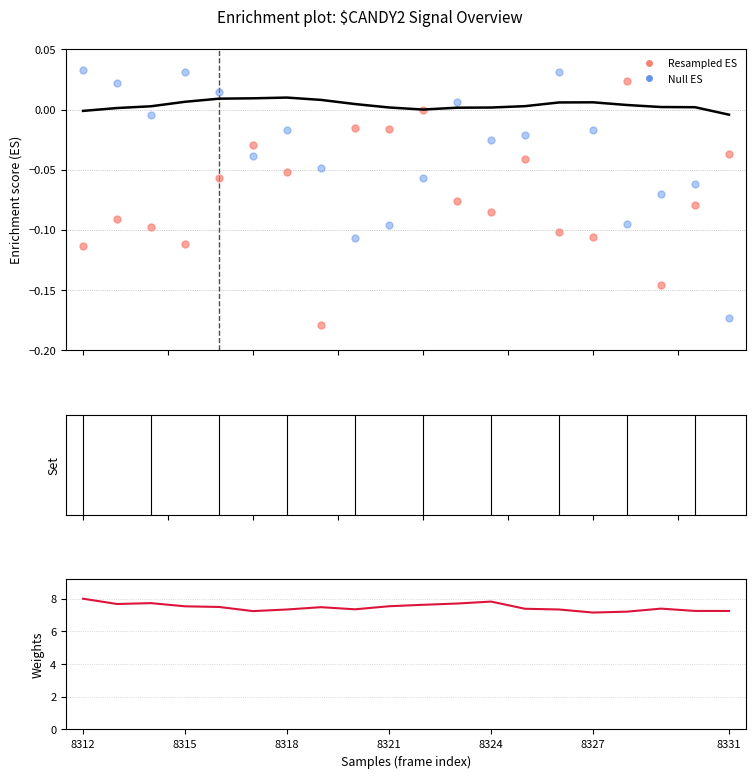

At which category is the sum across all series the highest?

8312